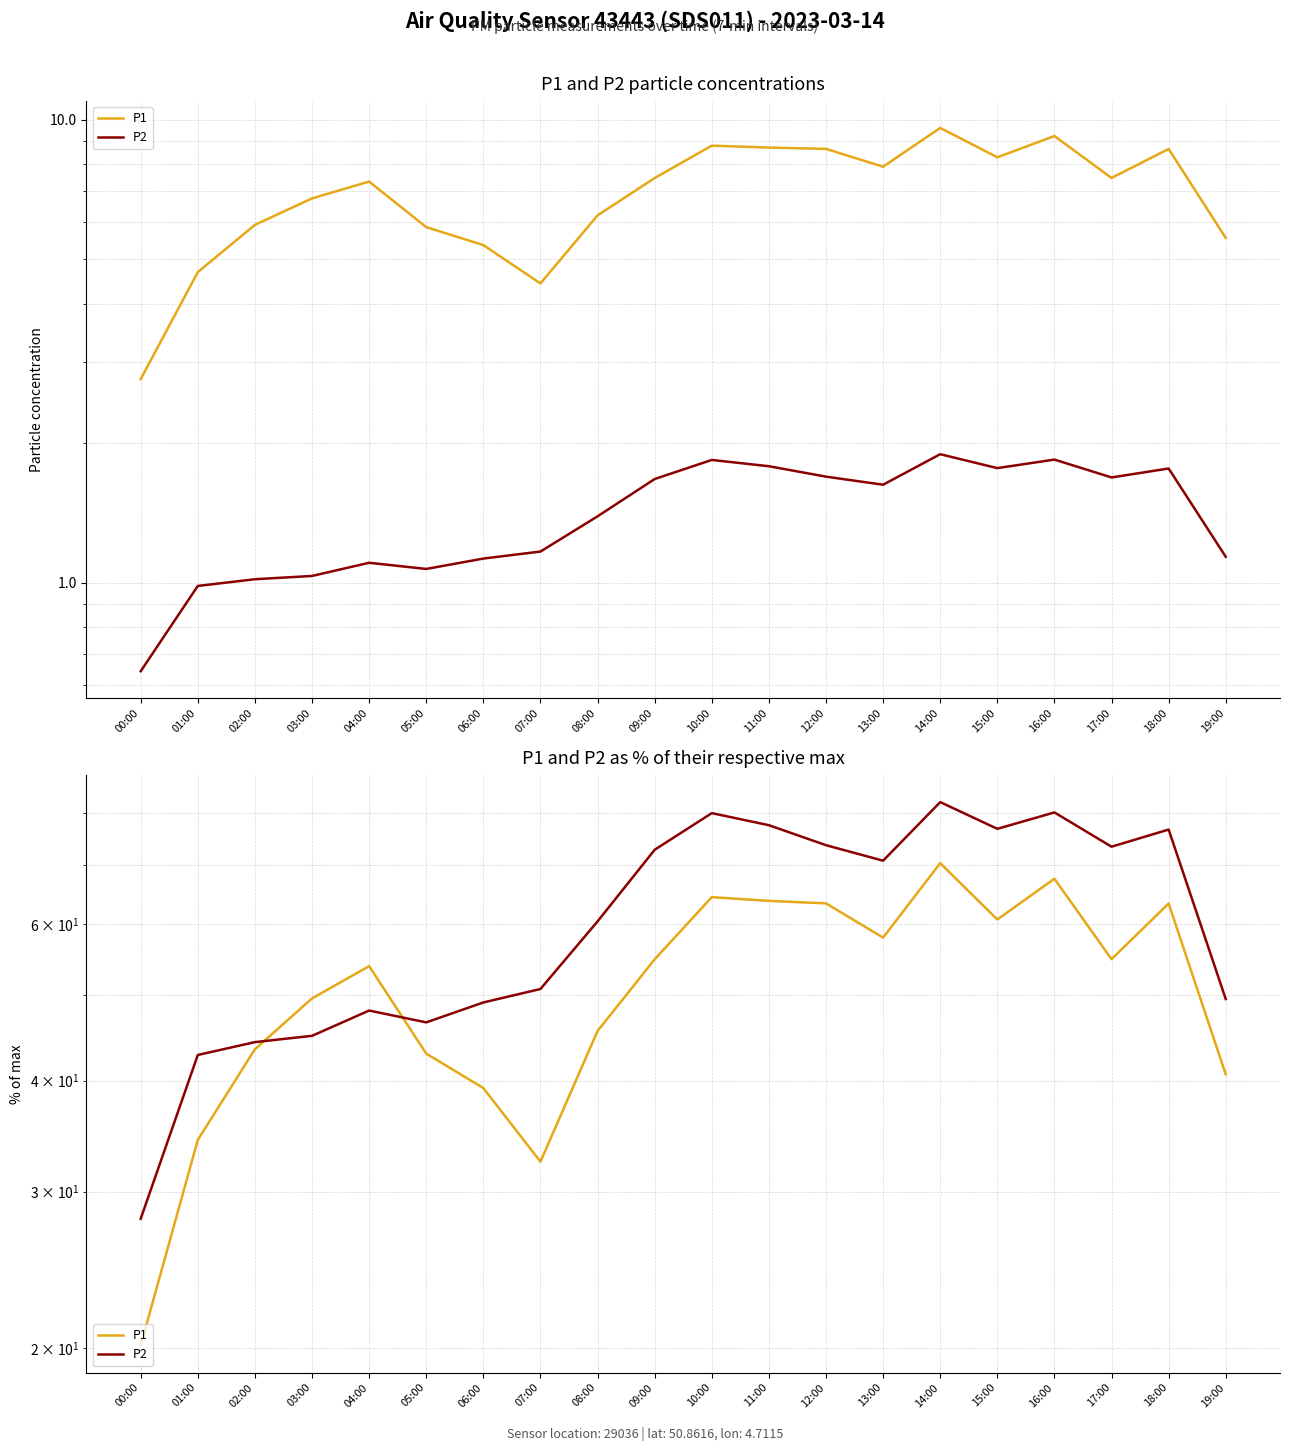

Reading left to right, what are all the values shown in this chart?

P1: 00:00=20.1	01:00=34.3	02:00=43.4	03:00=49.5	04:00=53.8	05:00=42.9	06:00=39.2	07:00=32.4	08:00=45.5	09:00=54.8	10:00=64.3	11:00=63.7	12:00=63.3	13:00=57.9	14:00=70.3	15:00=60.7	16:00=67.5	17:00=54.8	18:00=63.3	19:00=40.7
P2: 00:00=28.0	01:00=42.8	02:00=44.2	03:00=44.9	04:00=48.0	05:00=46.5	06:00=49.0	07:00=50.7	08:00=60.4	09:00=72.8	10:00=80.0	11:00=77.5	12:00=73.6	13:00=70.7	14:00=82.3	15:00=76.8	16:00=80.1	17:00=73.3	18:00=76.7	19:00=49.4